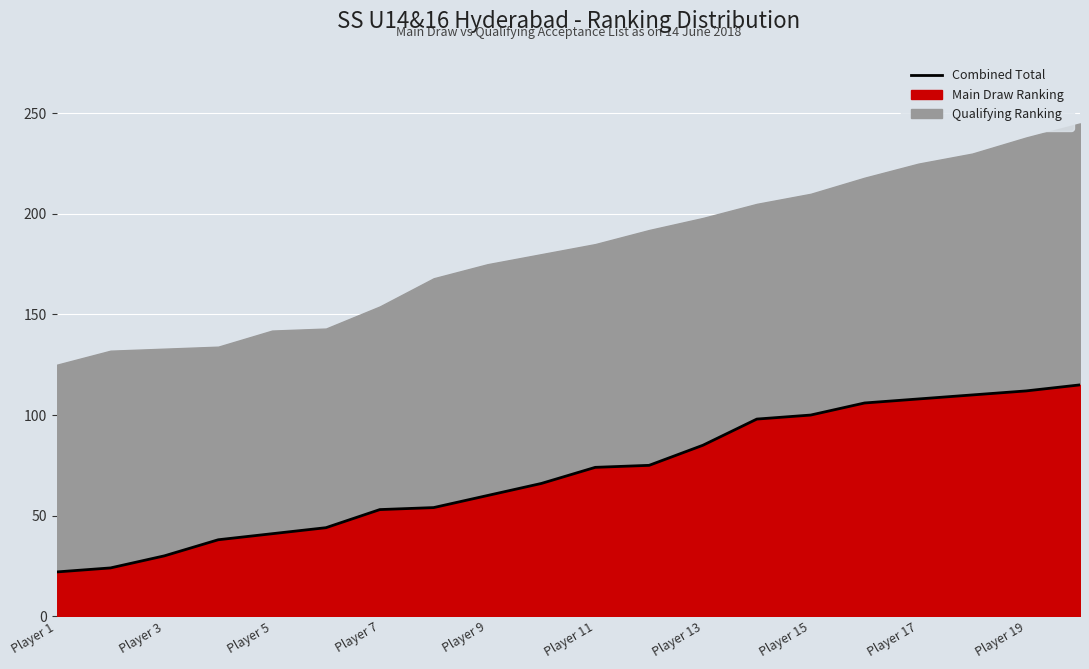

What is the average value?

71